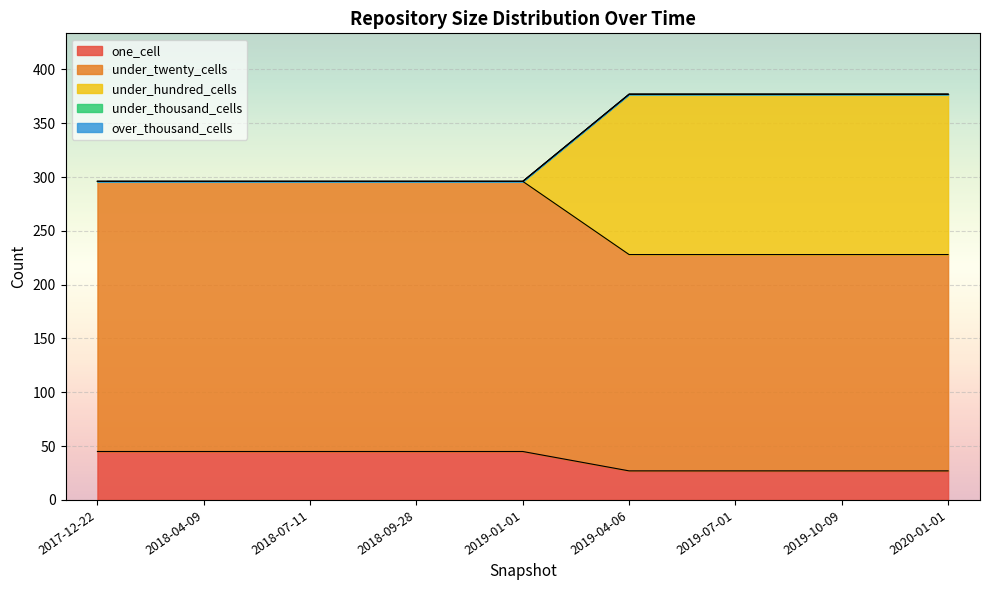

List the labels in order of under_twenty_cells value, smallest first.

2019-04-06, 2019-07-01, 2019-10-09, 2020-01-01, 2017-12-22, 2018-04-09, 2018-07-11, 2018-09-28, 2019-01-01